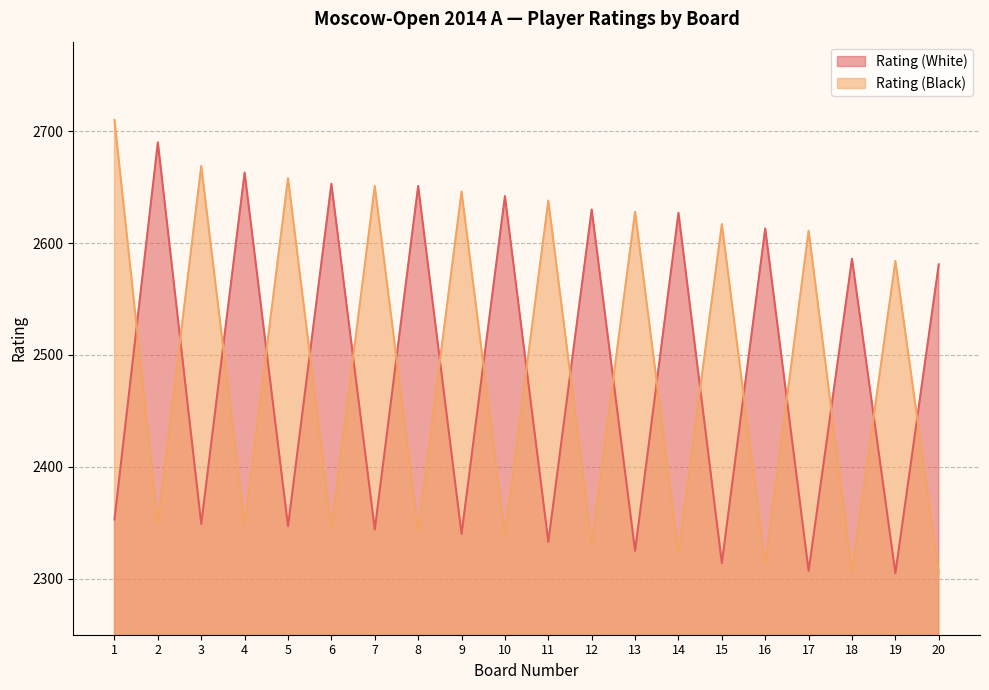

The value of Rating (White) at 15 is 2314. True or false?

True